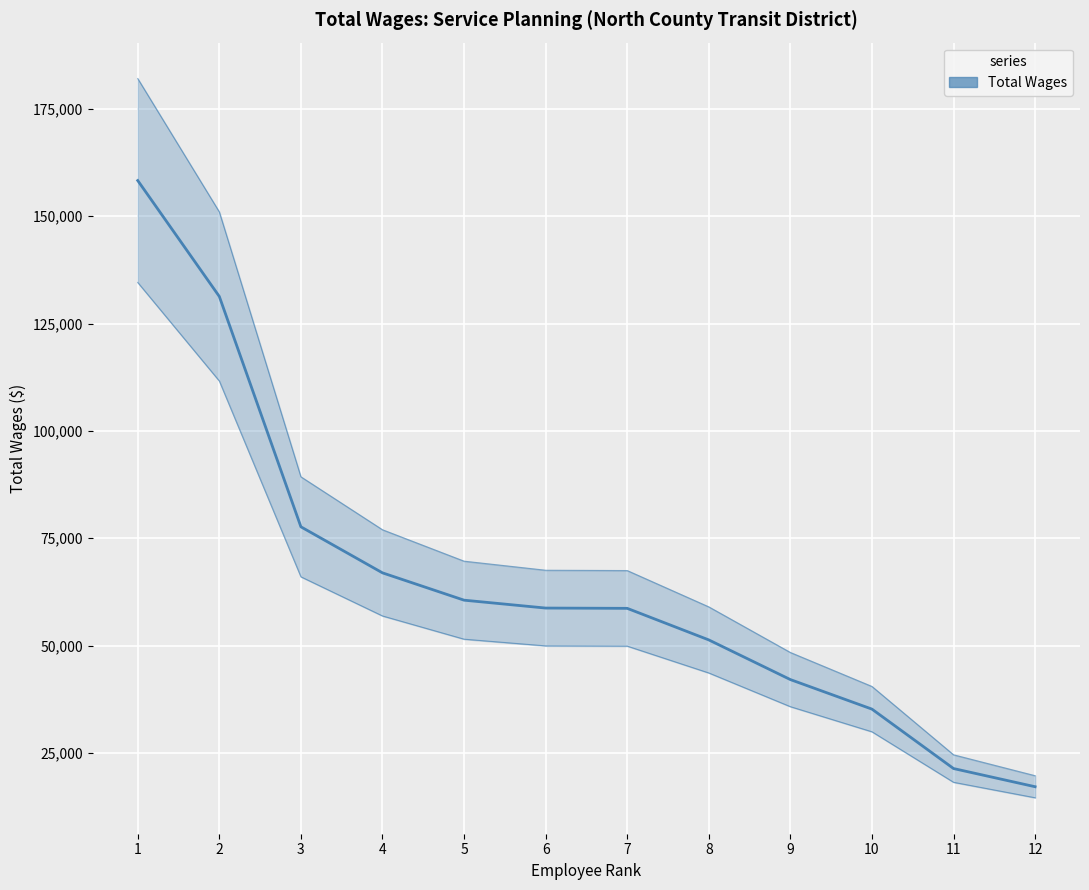

List the labels in order of value, smallest first.

12, 11, 10, 9, 8, 7, 6, 5, 4, 3, 2, 1